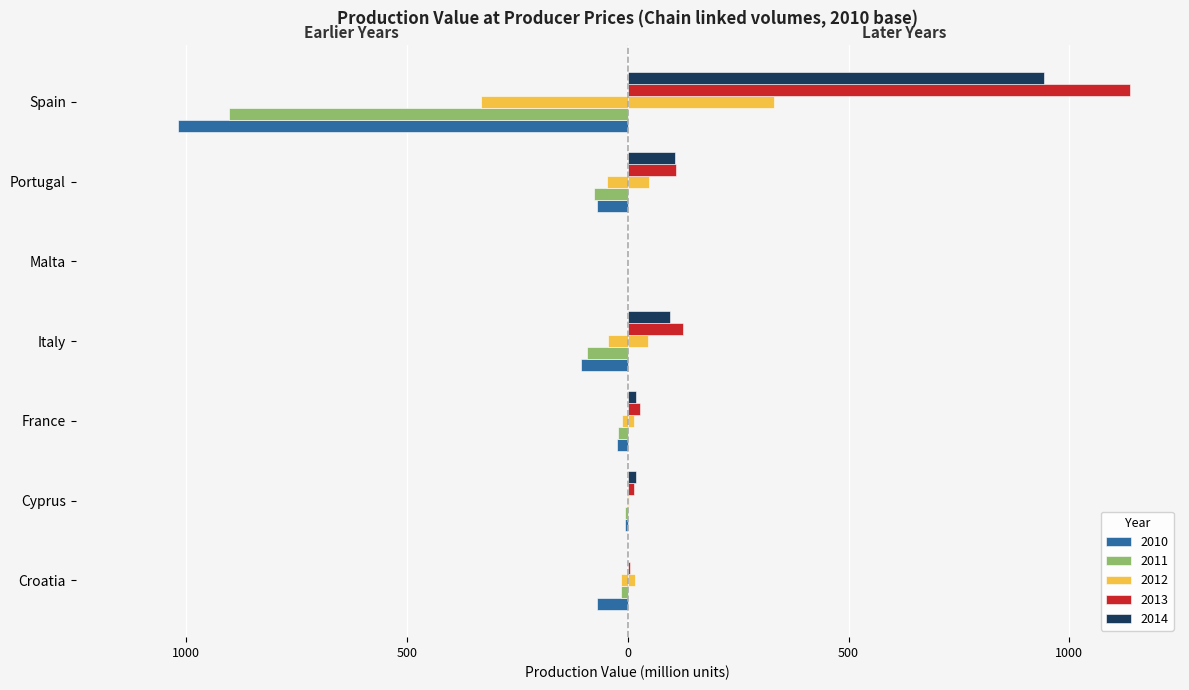

Rank the categories by 2014 value from highest to lowest.

Spain, Portugal, Italy, Cyprus, France, Croatia, Malta